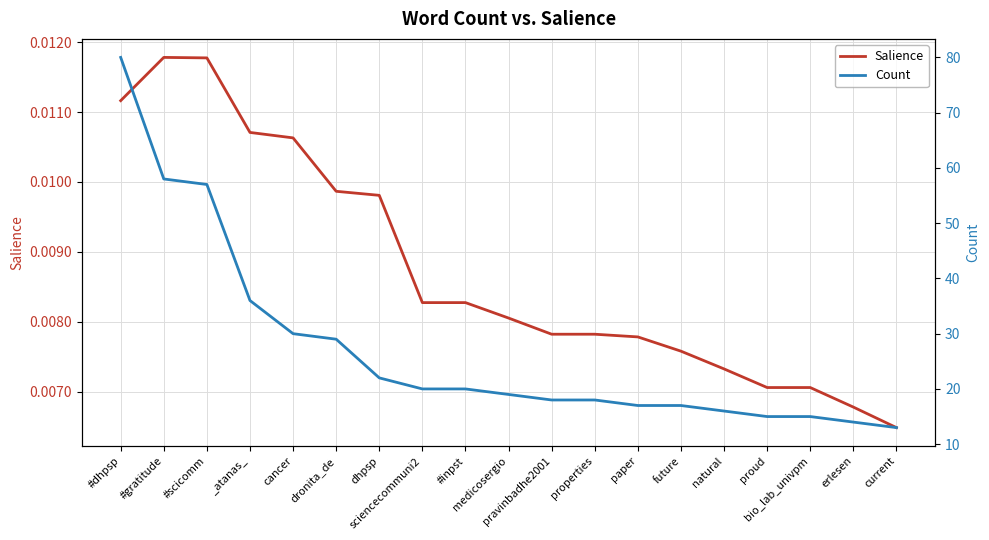

What is the label of the 1st point from the right?

current